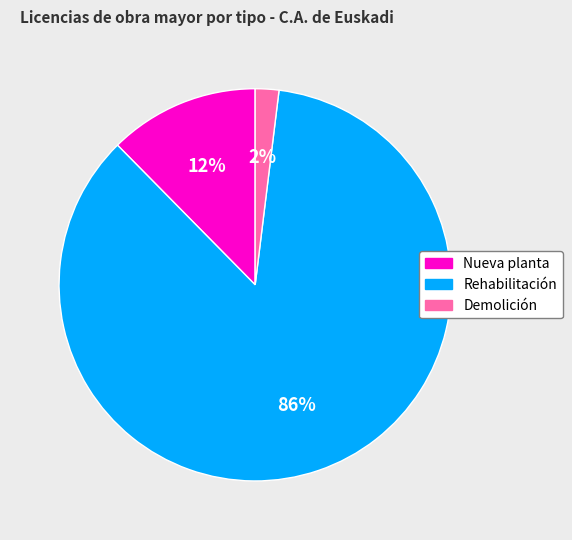

What percentage is the Rehabilitación slice, to the nearest percent?

86%